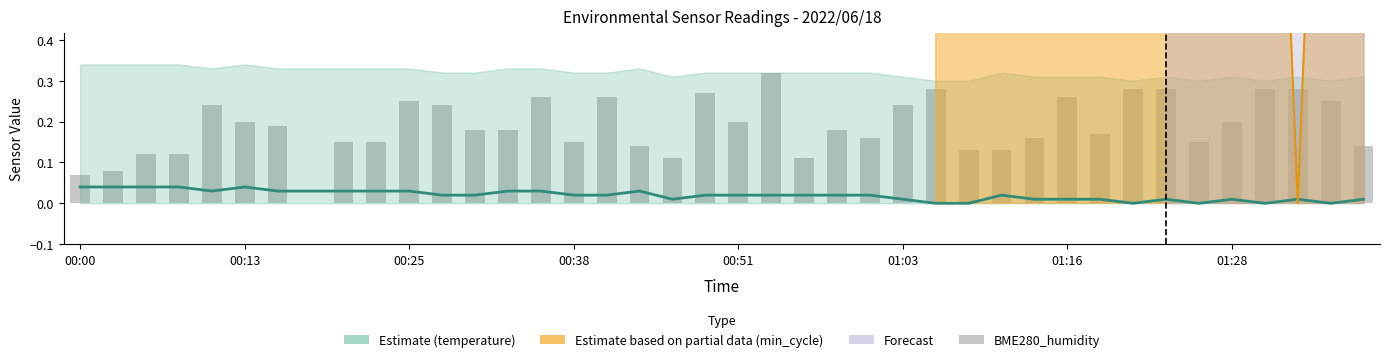

What is the sum of all BME280_temperature values?

0.8